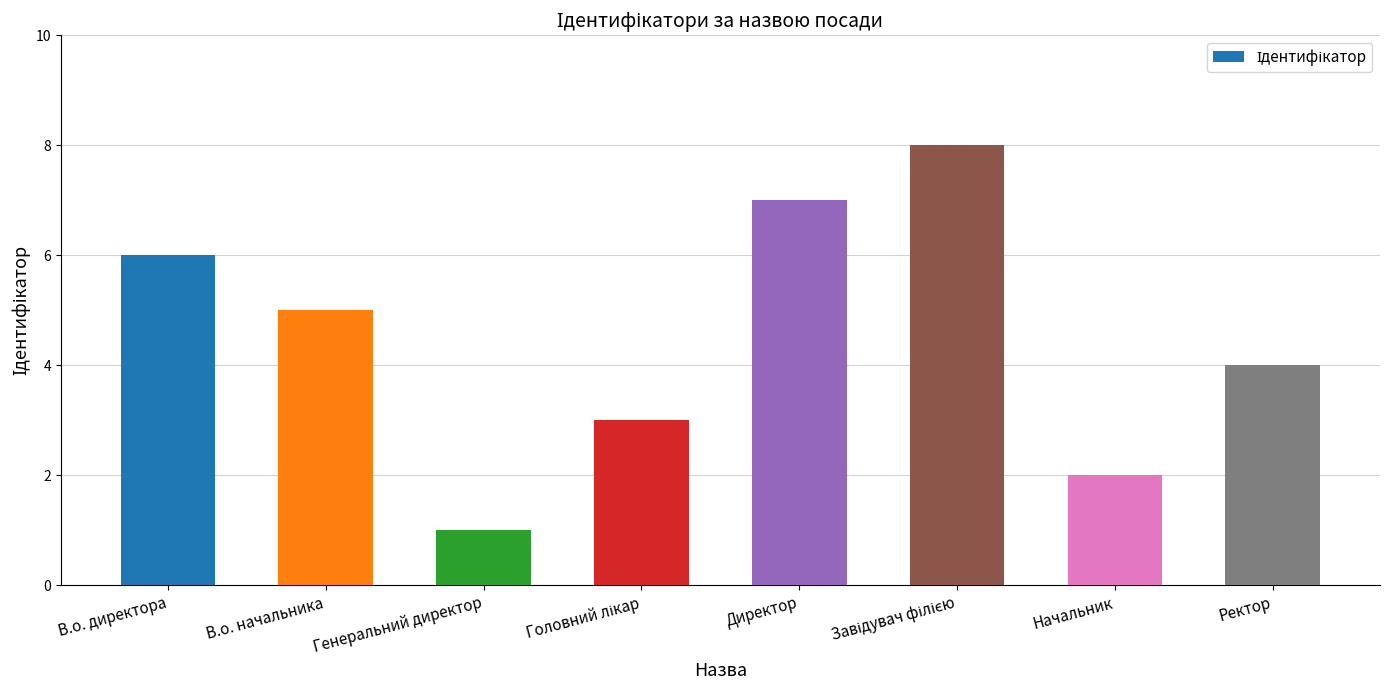

What is the maximum value shown in the chart?

8